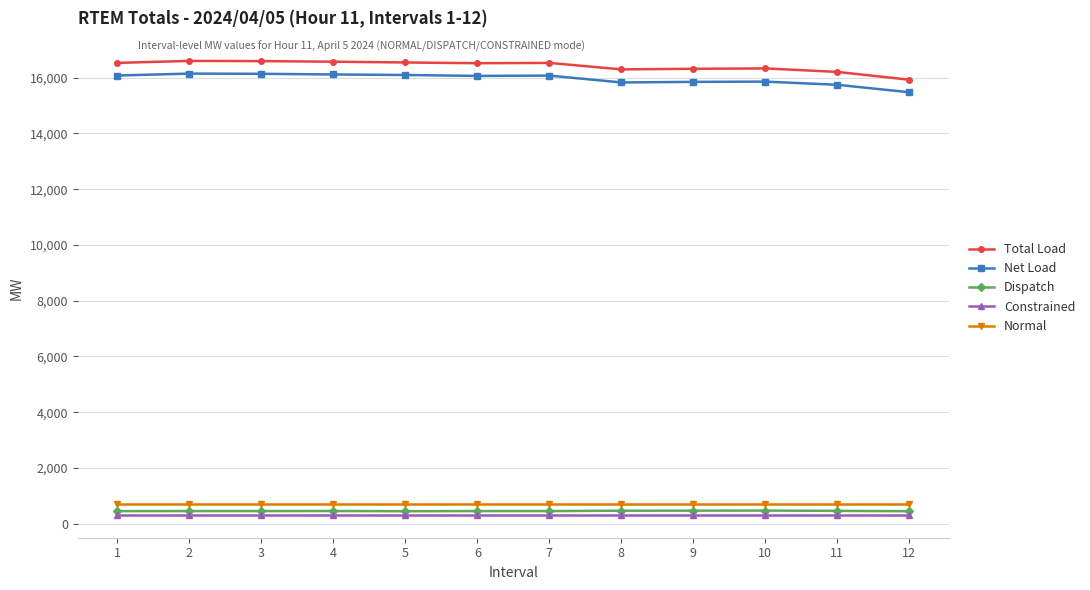

What is the value of the Normal point at the 4th from the left?

704.3